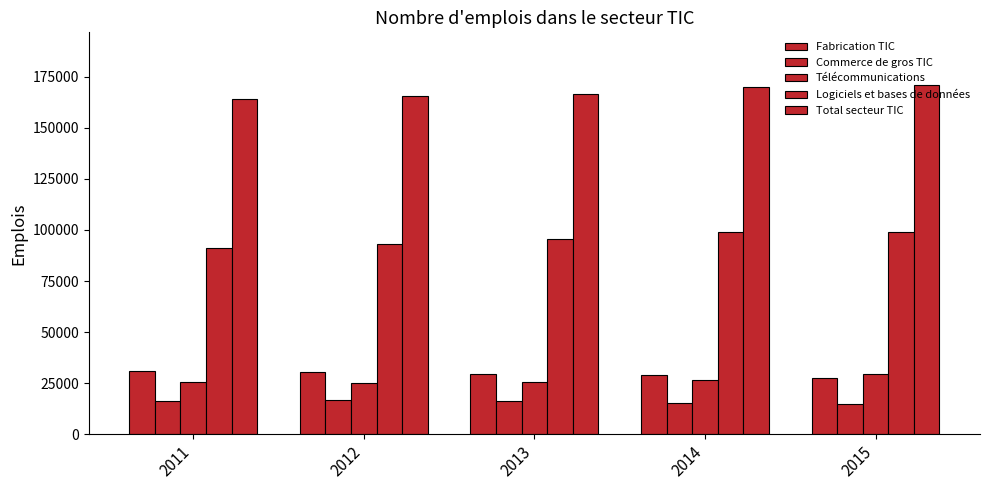

What is the difference between the Télécommunications values at 2011 and 2014?

1270